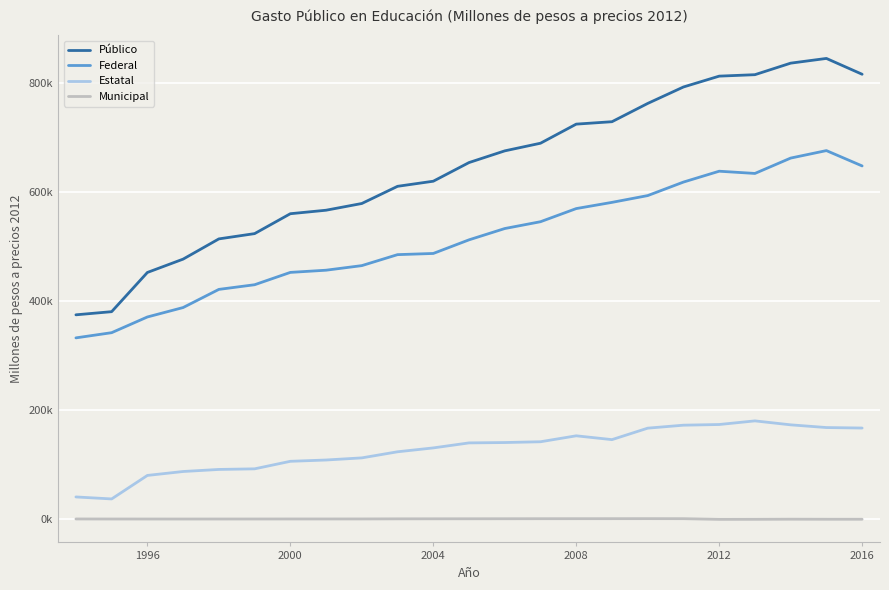

What are all the series names shown in the legend?

Público, Federal, Estatal, Municipal